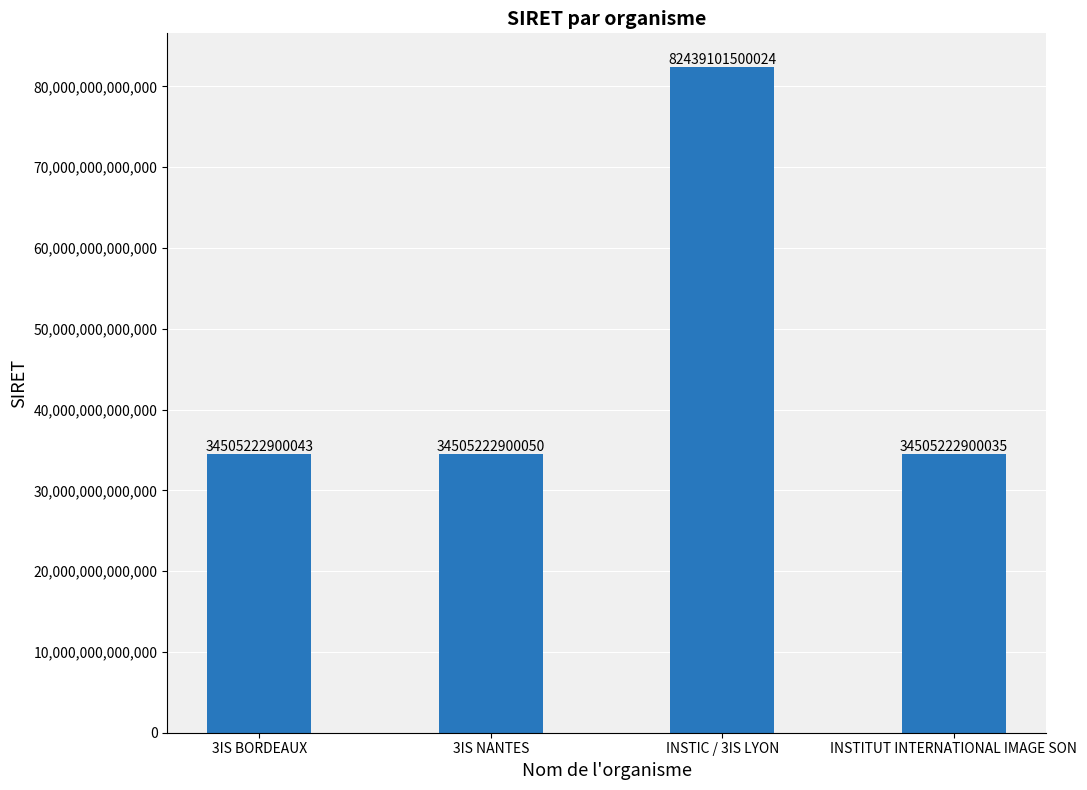

What is the difference between the second highest and second lowest values?

7